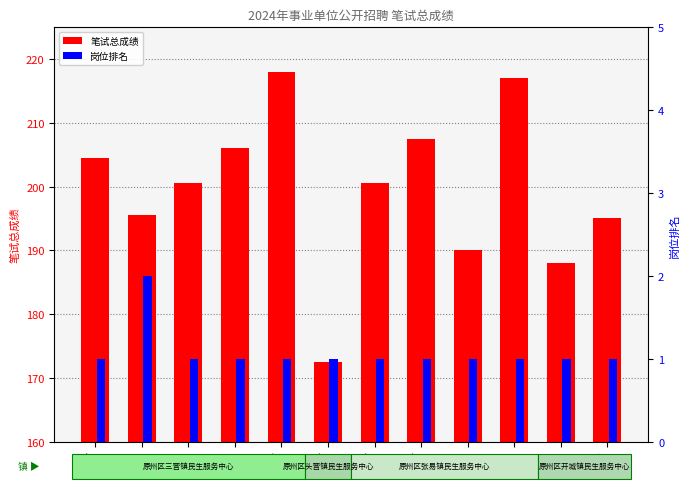

At which label is 笔试总成绩 closest to 195?

代岩